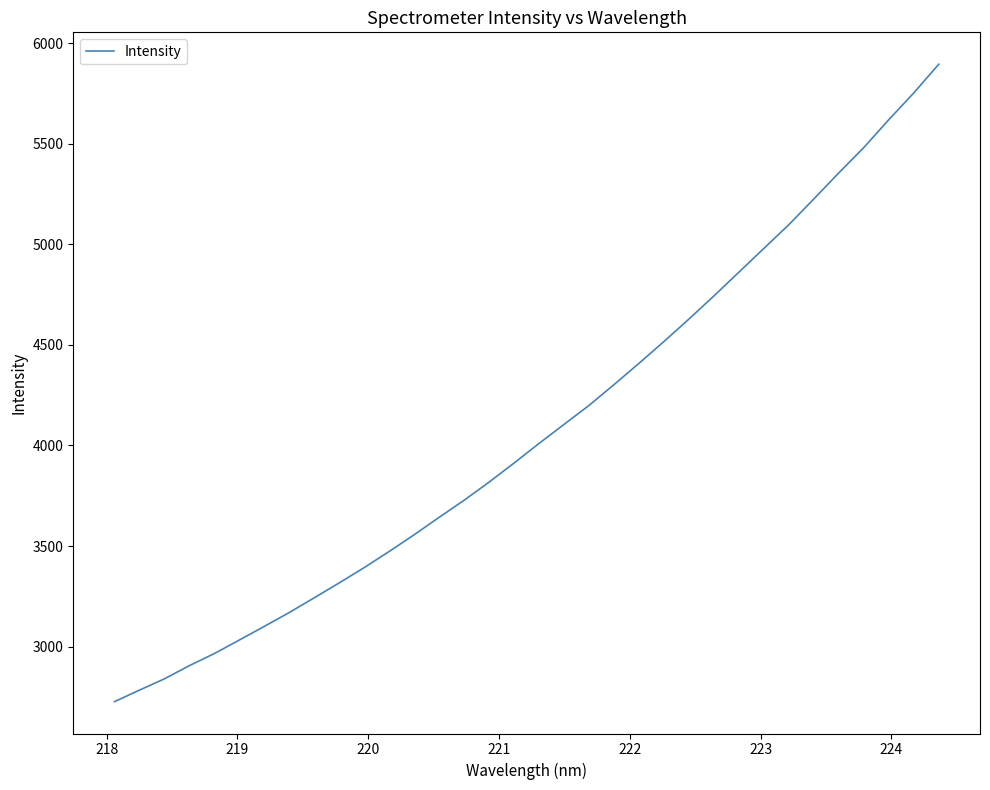

What is the difference between the maximum and minimum values?

3169.1